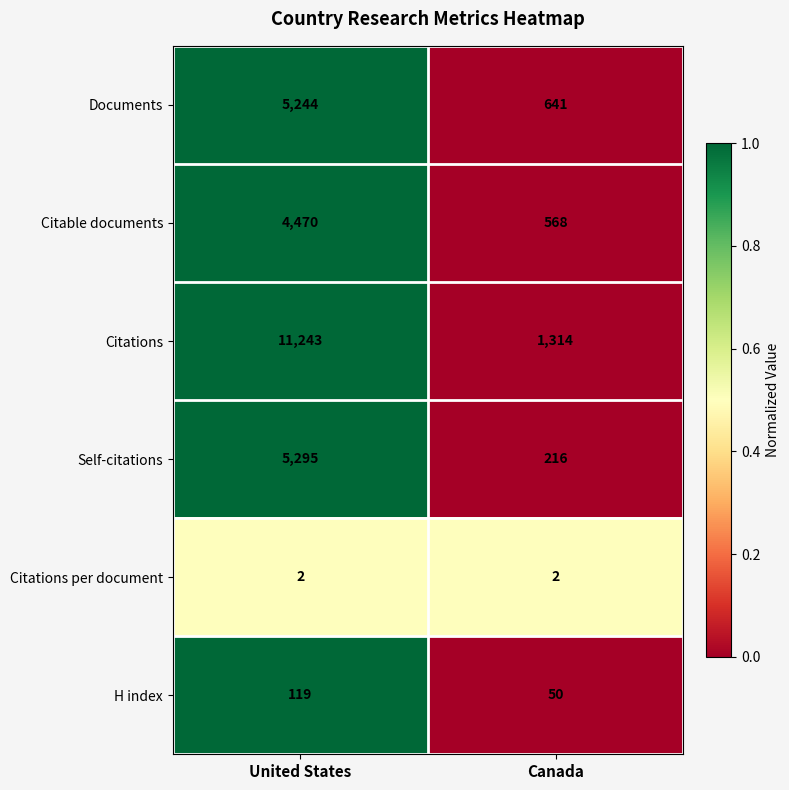

Rank the series by their maximum value, from highest to lowest.

Citations, Self-citations, Documents, Citable documents, H index, Citations per document